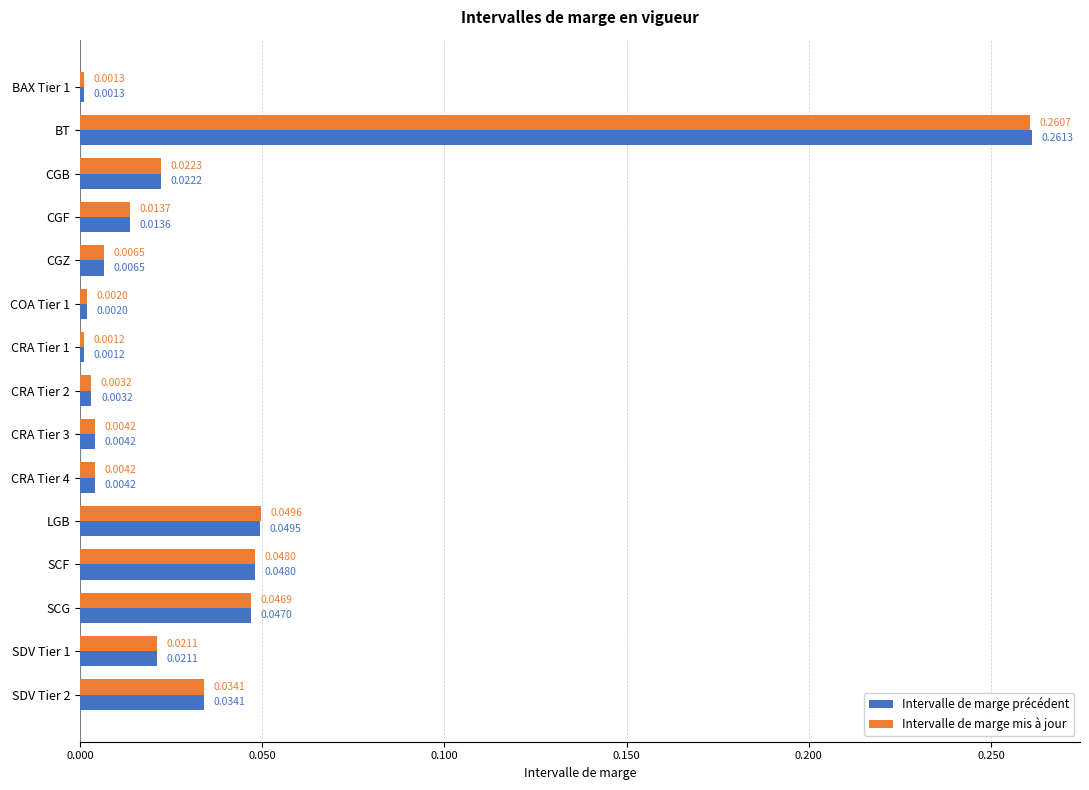

List the series in order of their overall mean, highest first.

Intervalle de marge précédent, Intervalle de marge mis à jour